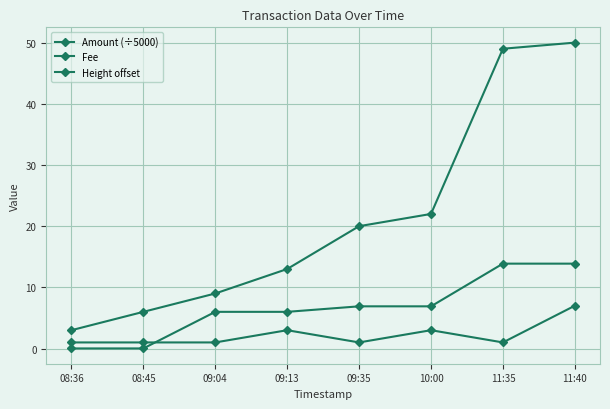

True or false: Amount (÷5000) and Height offset cross at least once.

False